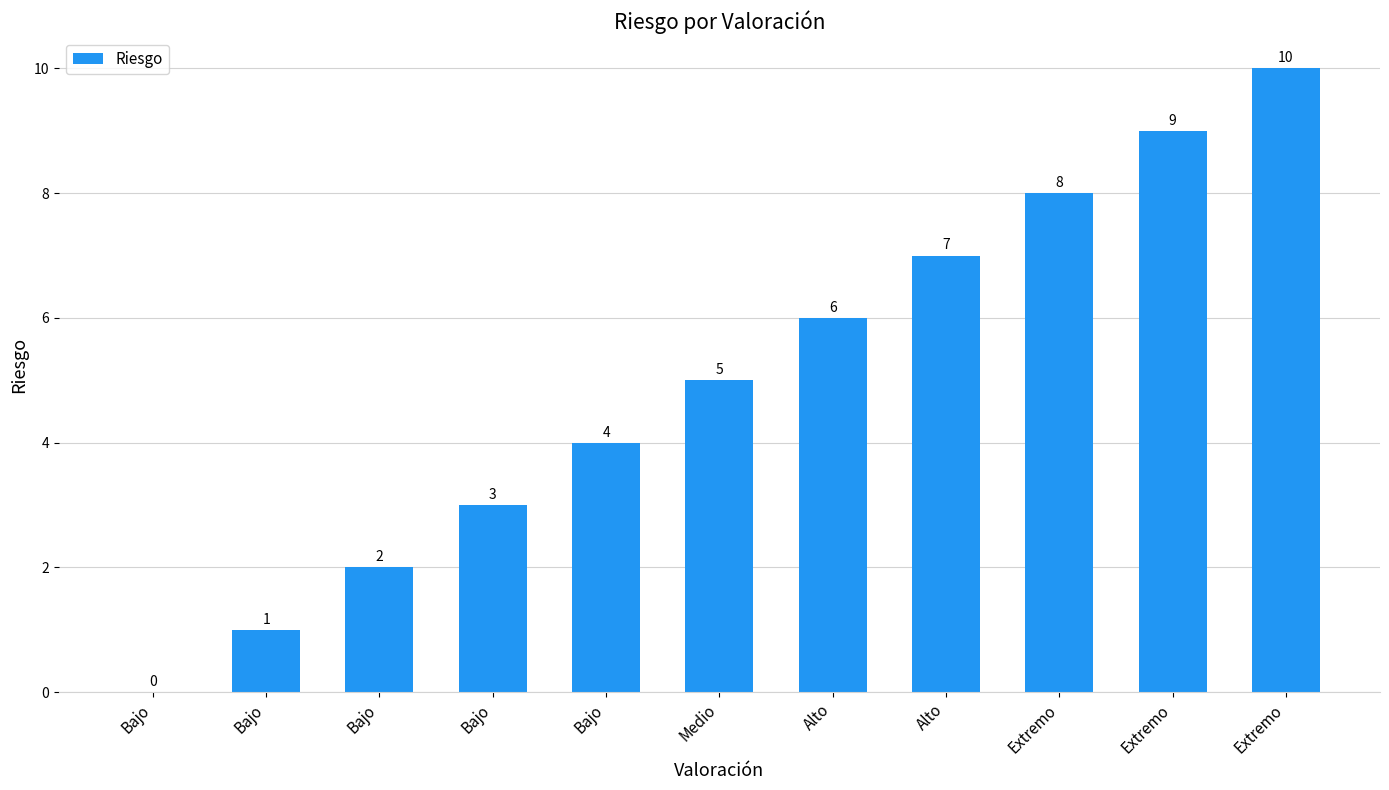

Are the bars horizontal?

No